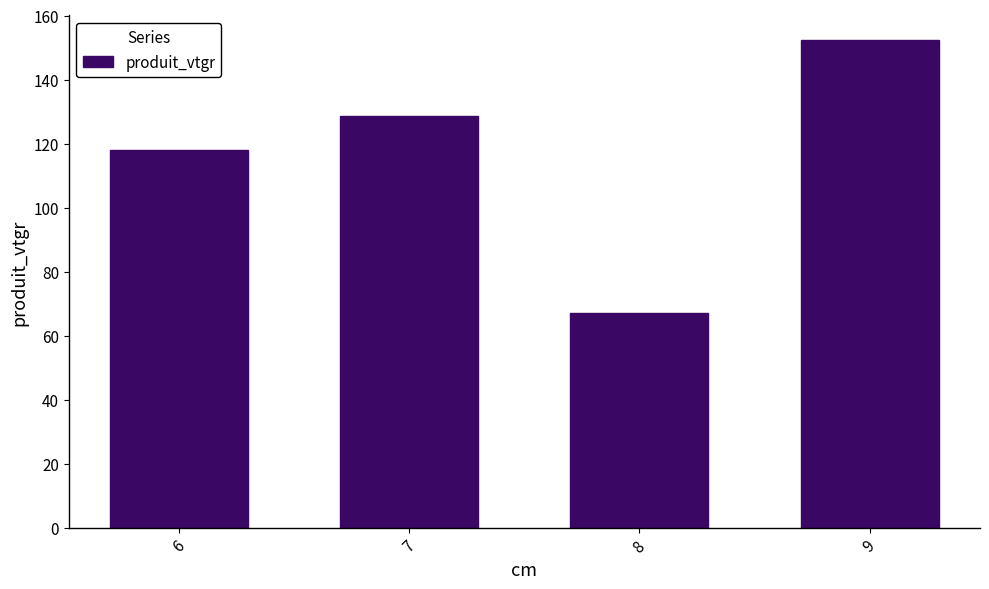

What is the difference between the values at 7 and 9?

23.8